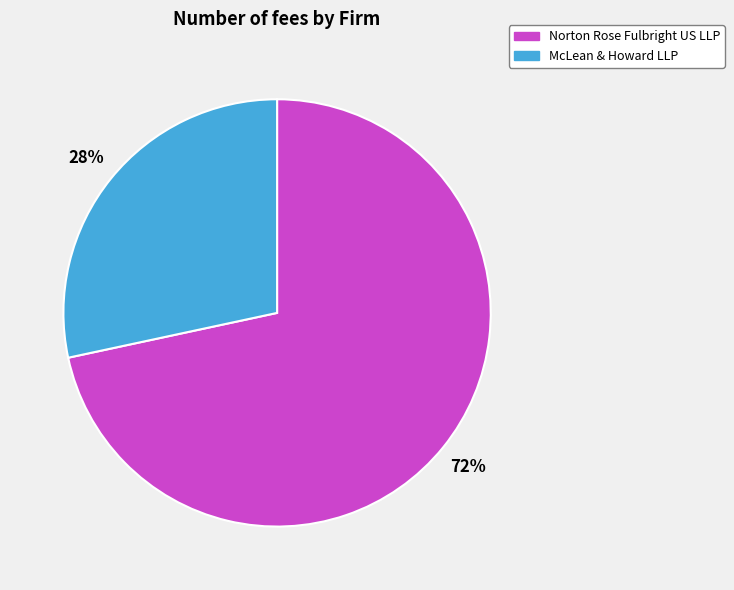

Which slice is the smallest?

McLean & Howard LLP